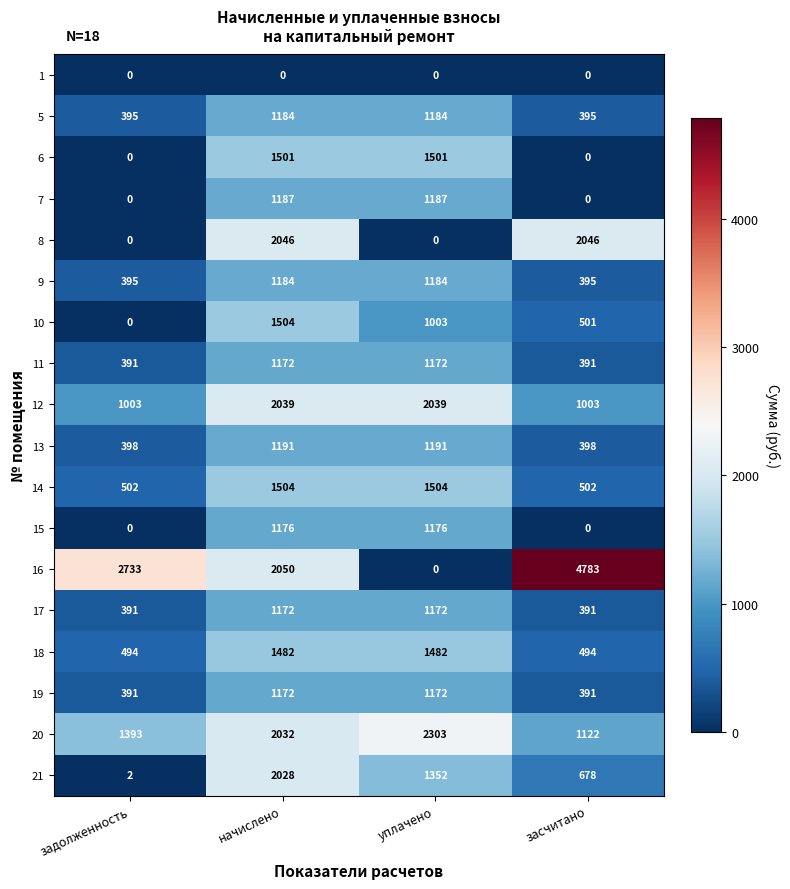

What is the total value across all series at начислено?

25624